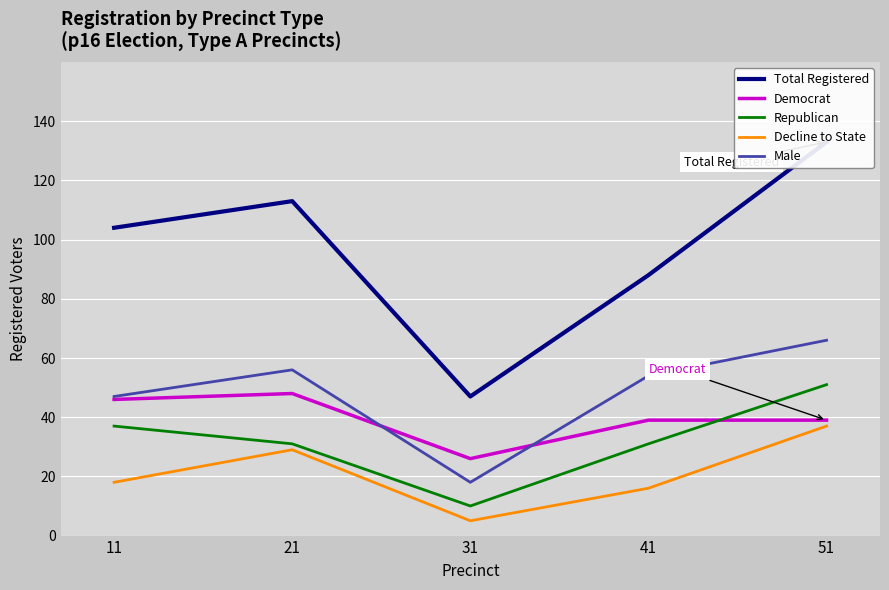

What is the lowest value of the Republican series?

10